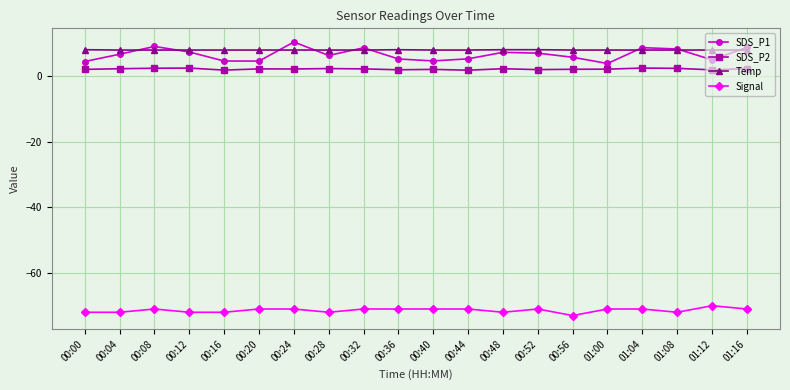

At 00:24, list the series in order from smallest to largest.

Signal, SDS_P2, Temp, SDS_P1